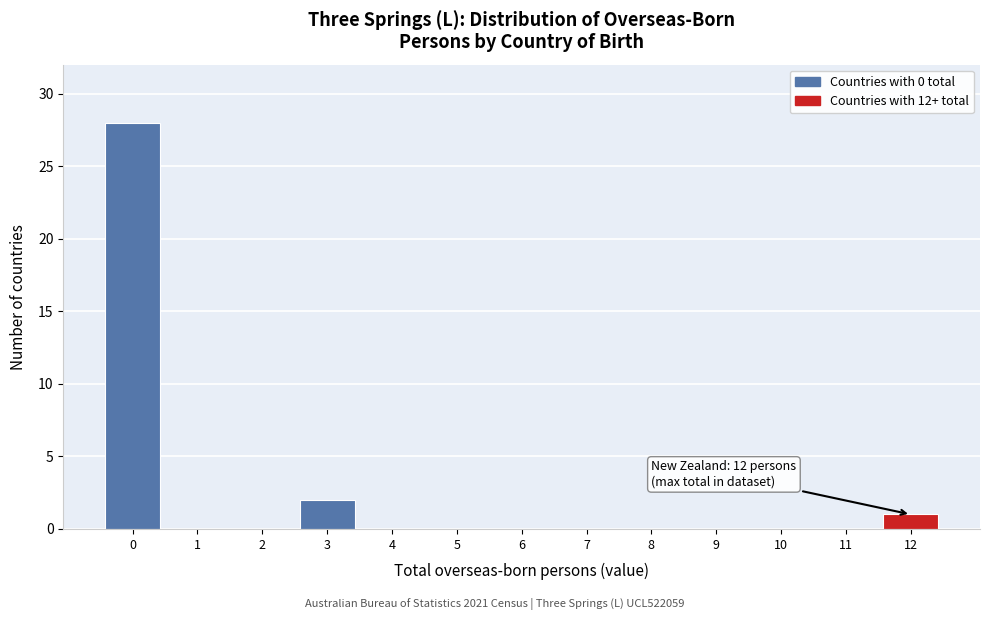

Reading left to right, transcribe all the data shown in this chart.

0=28	1=0	2=0	3=2	4=0	5=0	6=0	7=0	8=0	9=0	10=0	11=0	12=1